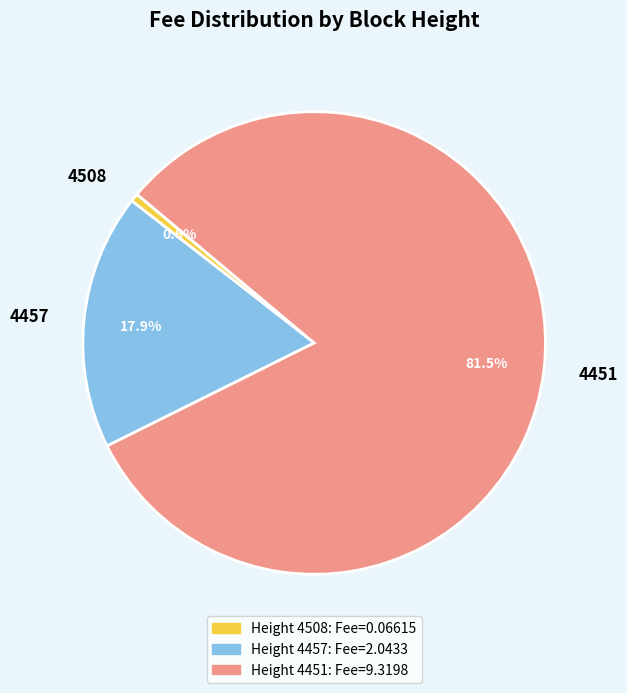

Which has a higher value, 4457 or 4508?

4457